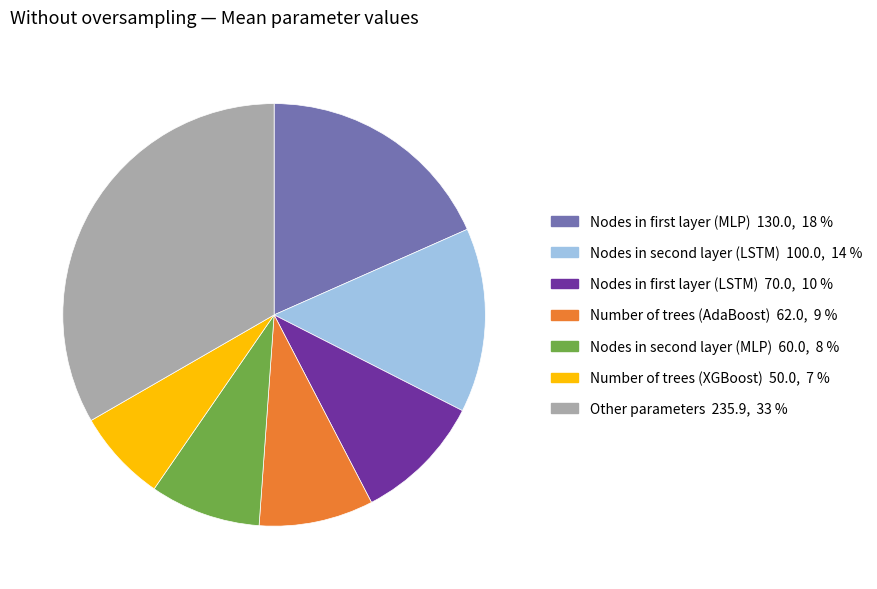

Is there a majority slice in this chart?

No